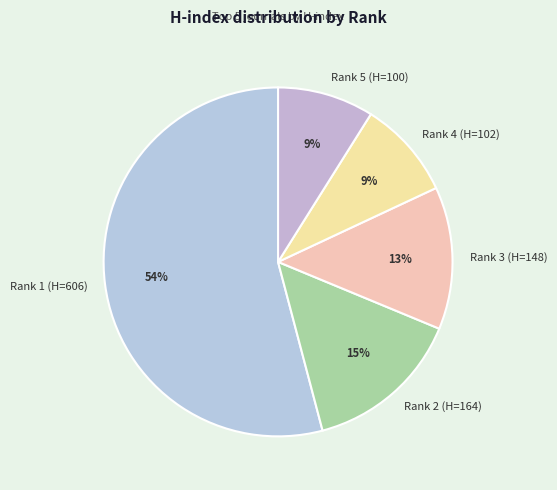

Is the sum of Rank 2 (H=164) and Rank 3 (H=148) greater than half?

No